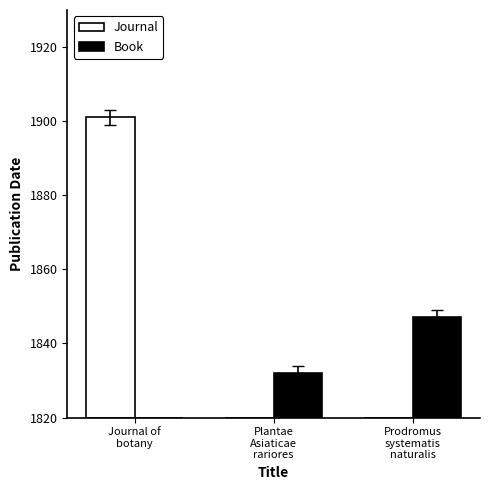

Reading left to right, extract all data points from this chart.

Journal: 81	0	0
Book: 0	12	27